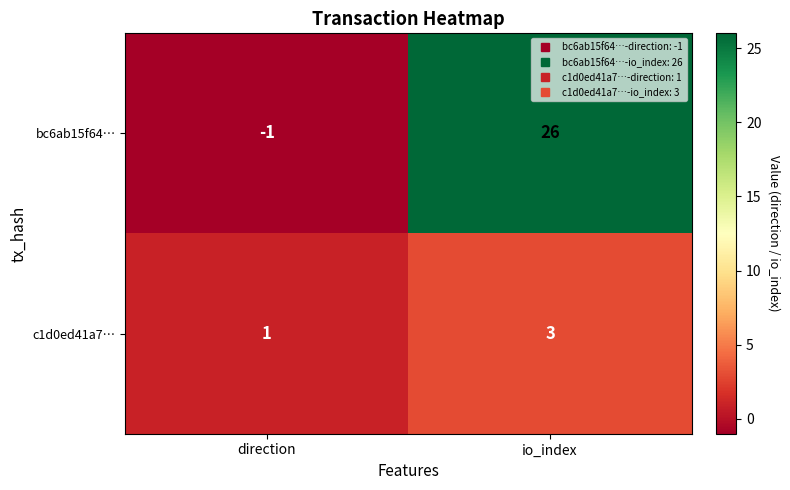

What is the sum of the c1d0ed41a7… values at io_index and direction?

4